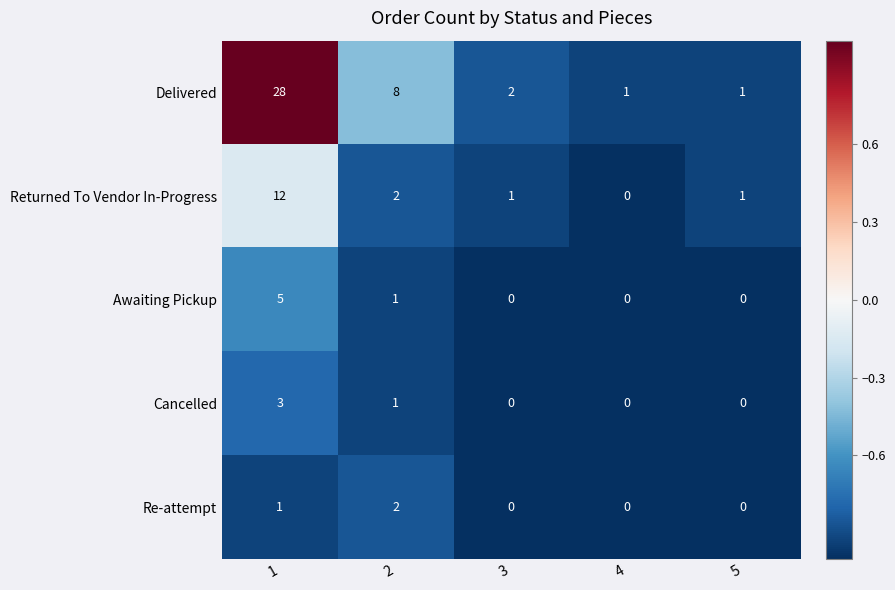

List the series in order of their peak value, lowest first.

Re-attempt, Cancelled, Awaiting Pickup, Returned To Vendor In-Progress, Delivered